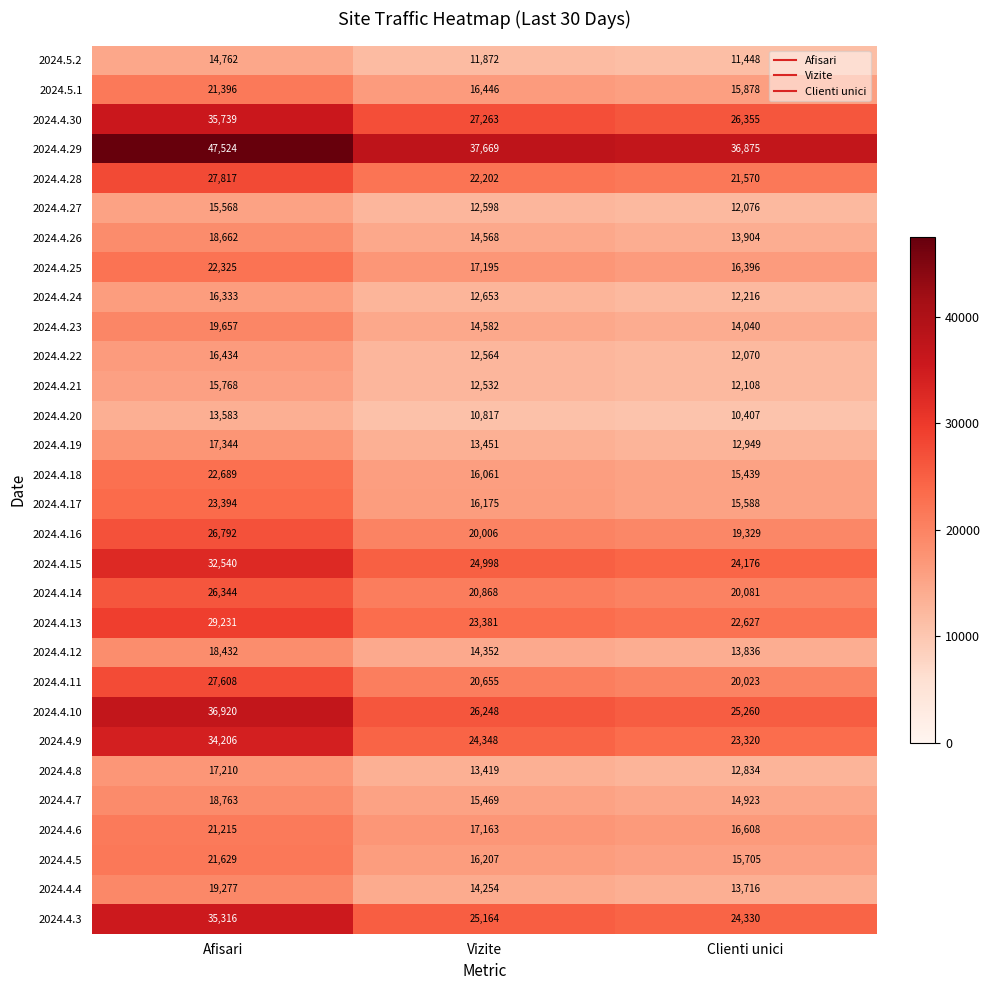

The value of 2024.4.13 at Clienti unici is 22627. True or false?

True